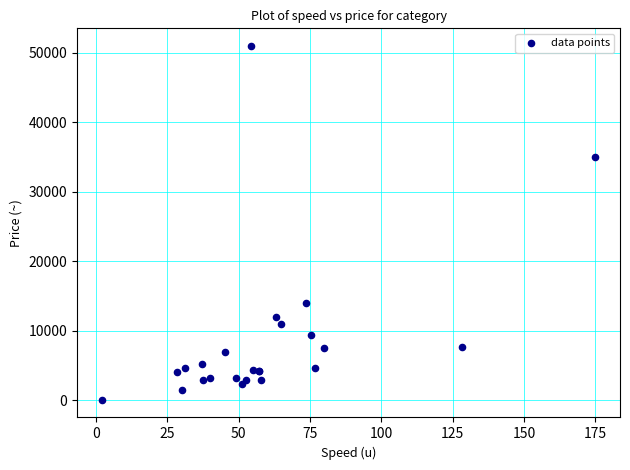

What Y value in the scatter plot is closest to 25550?

35000